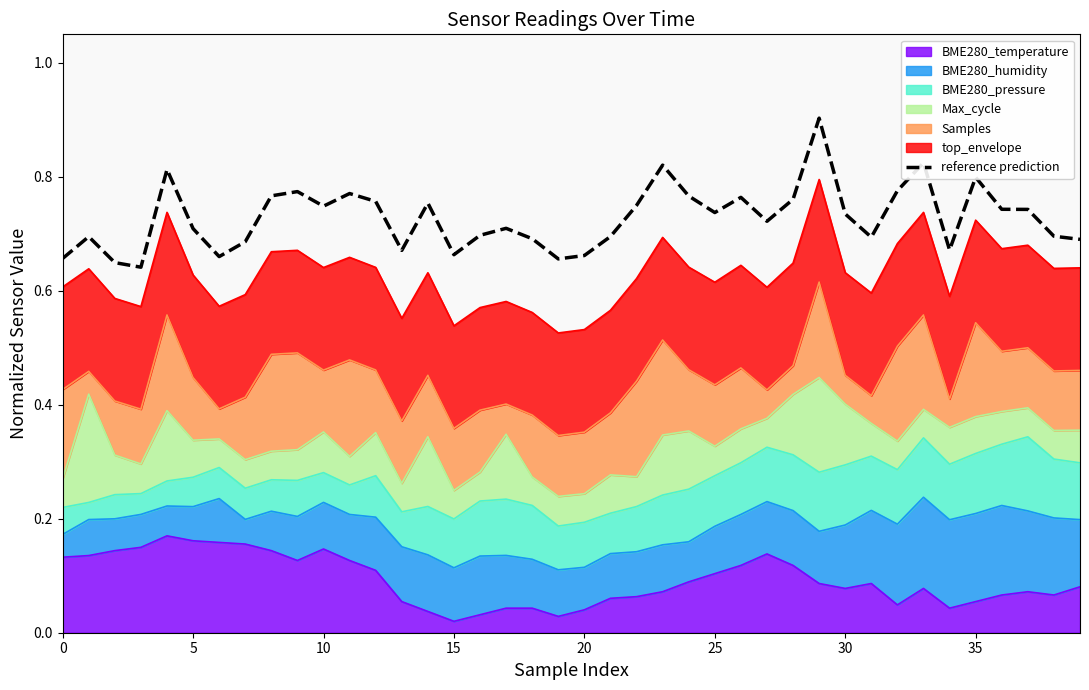

What is the greatest value displayed?

0.9